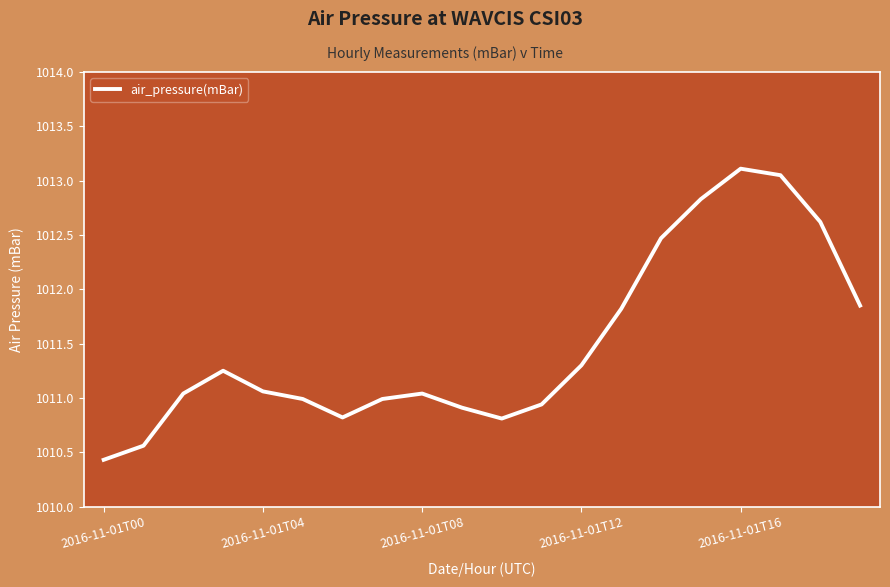

What is the minimum value shown in the chart?

1010.4